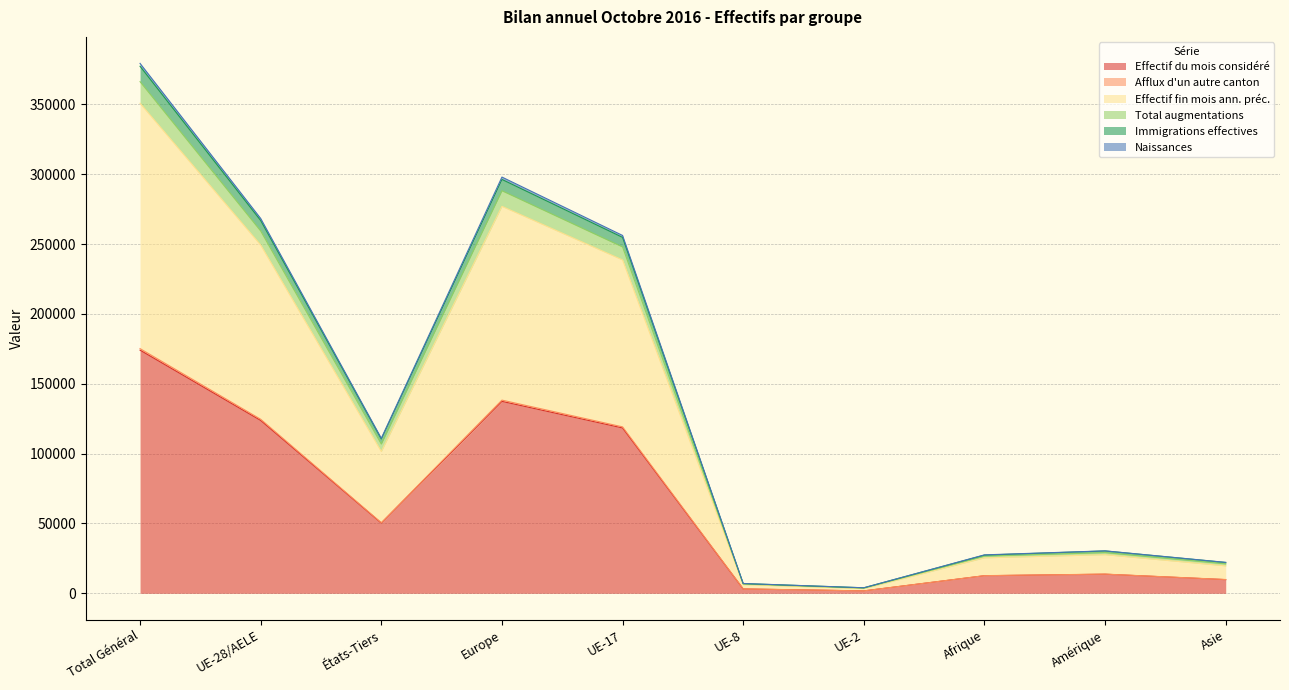

Does the chart display data point markers on the line(s)?

No